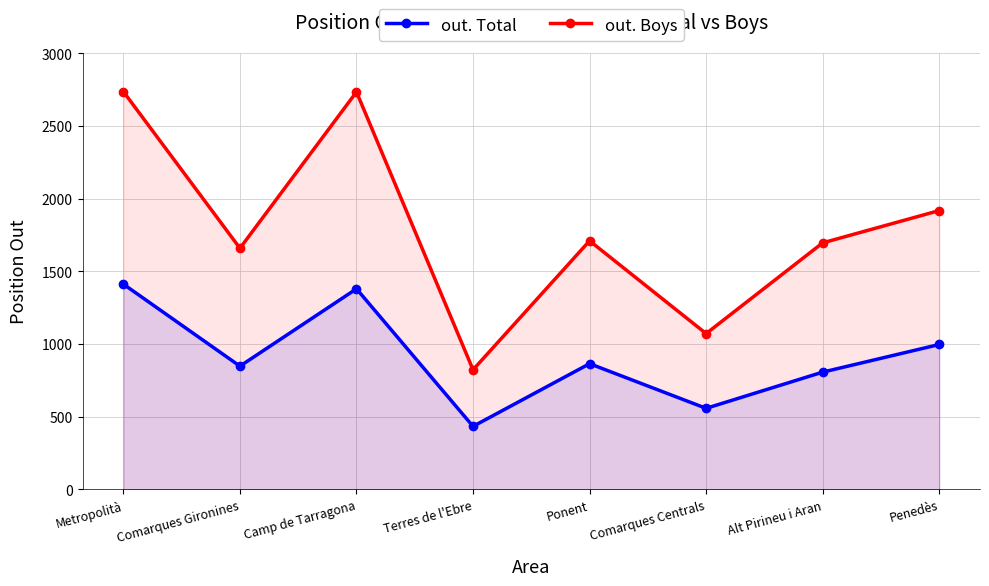

True or false: out. Boys has a value of 822 at Terres de l'Ebre.

True